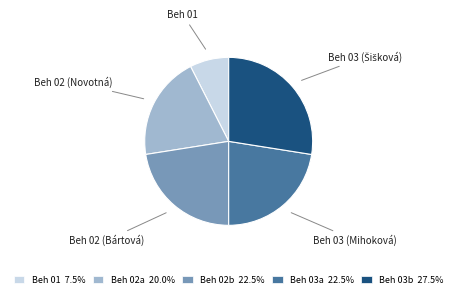

How many slices are in this pie chart?

5